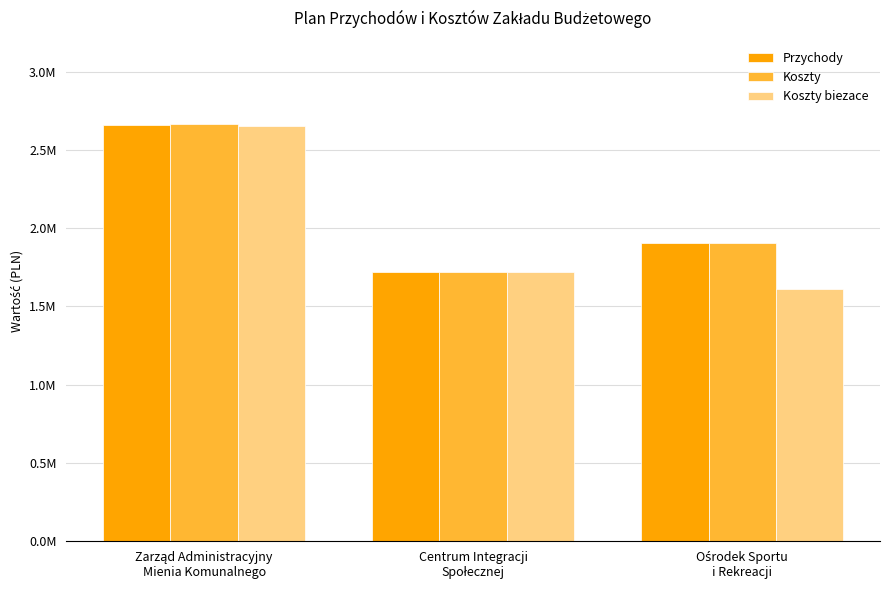

What is the sum of the Przychody values at Ośrodek Sportu
i Rekreacji and Centrum Integracji
Społecznej?

3627858.0